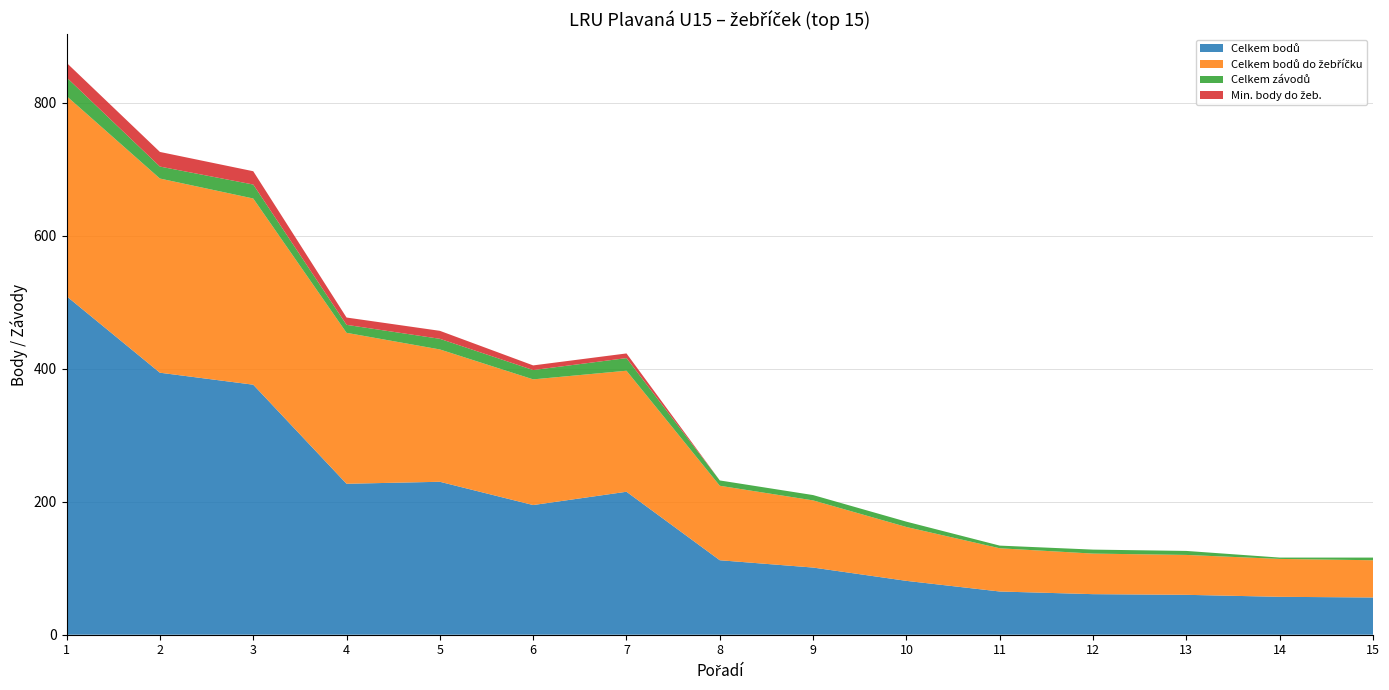

Reading left to right, extract all data points from this chart.

Celkem bodů: 509	394	376	227	230	195	215	112	101	81	65	61	60	57	56
Celkem bodů do žebříčku: 301	292	280	227	199	189	182	112	101	81	65	61	60	57	56
Celkem závodů: 28	18	21	12	16	14	19	8	8	8	4	6	6	2	4
Min. body do žeb.: 22	22	20	11	12	7	7	0	0	0	0	0	0	0	0